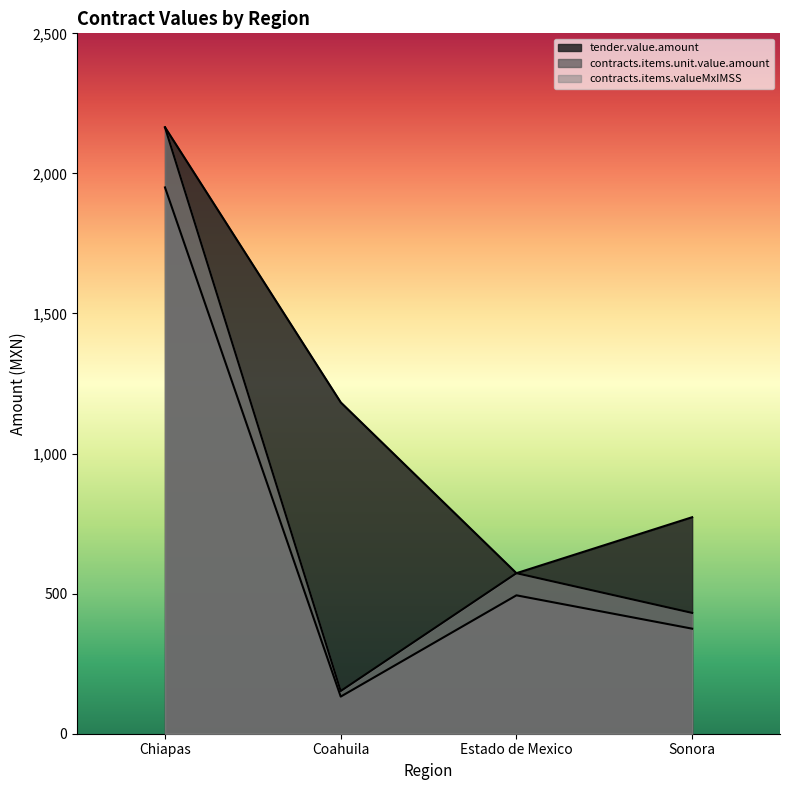

Which label corresponds to the largest value in the chart?

Chiapas